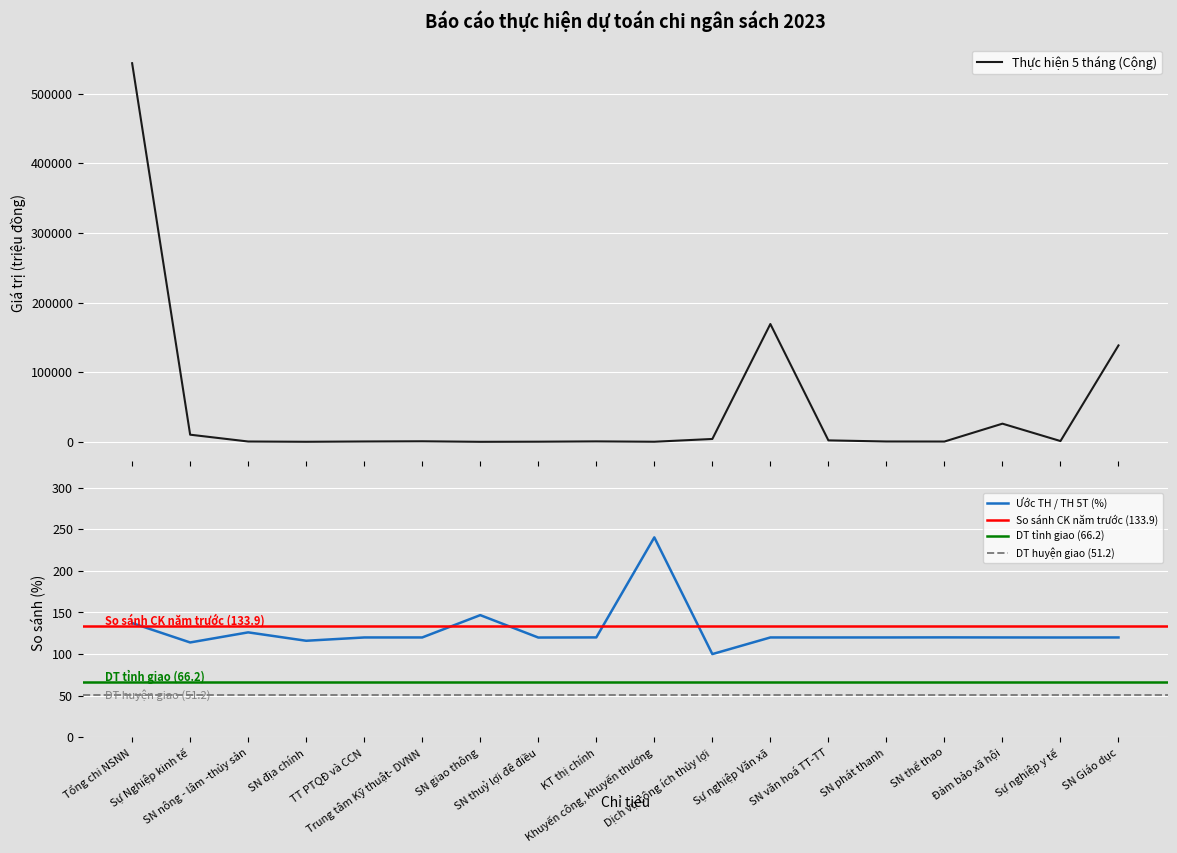

At which category does the data reach its first local peak?

Trung tâm Kỹ thuật- DVNN